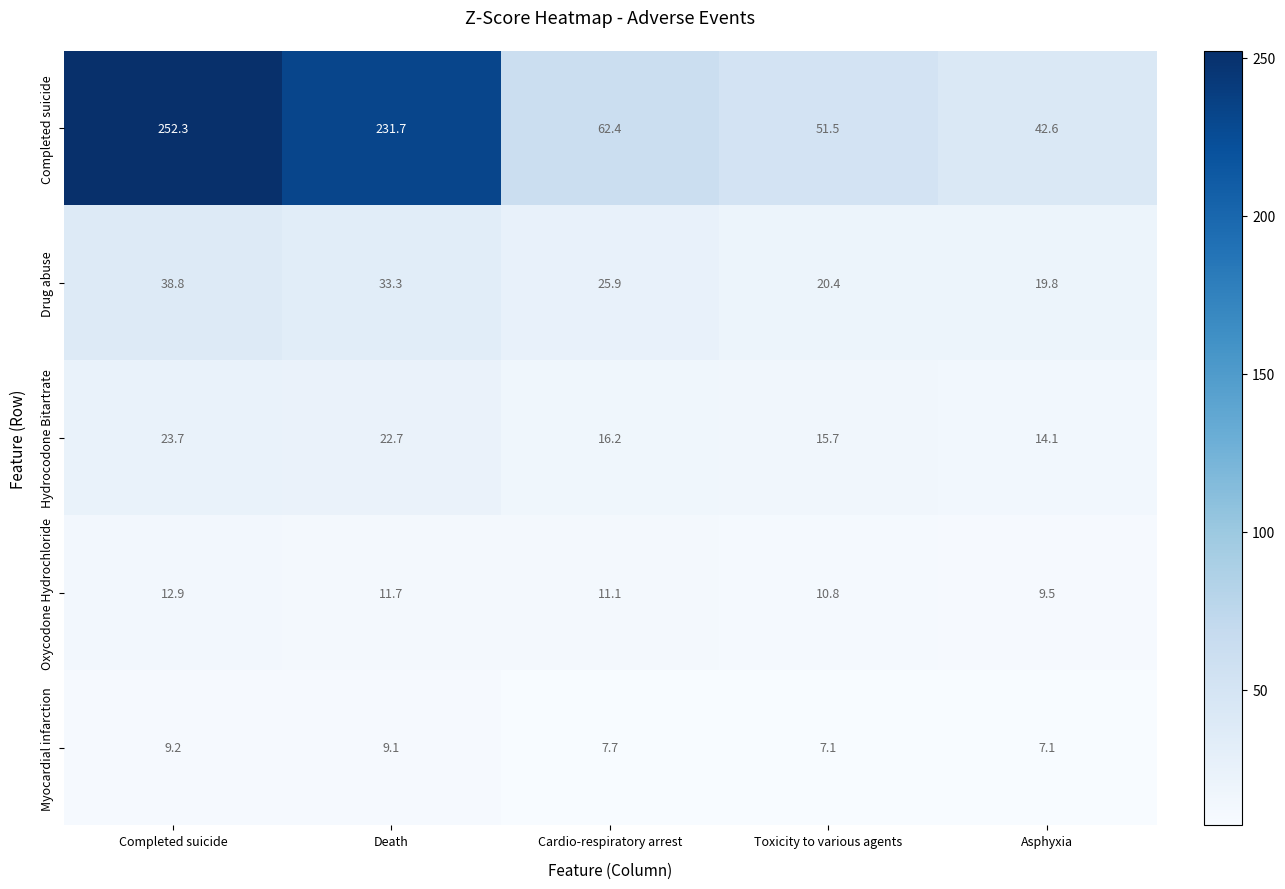

What is the total value across all series at Asphyxia?

93.1